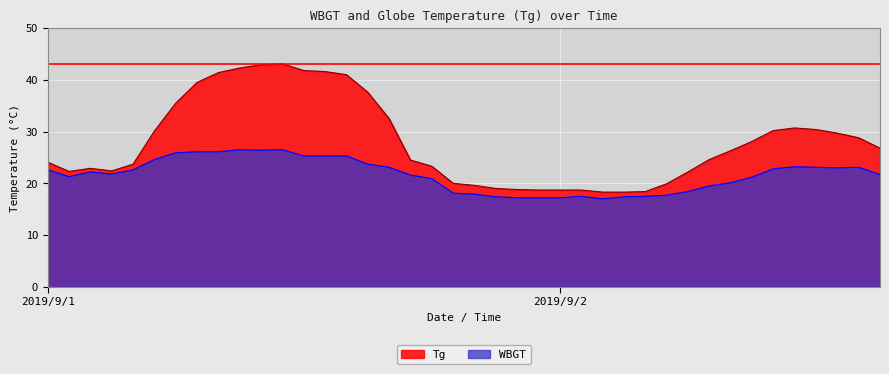

The Tg series shows 13.5 at 9/2 13:00. True or false?

False